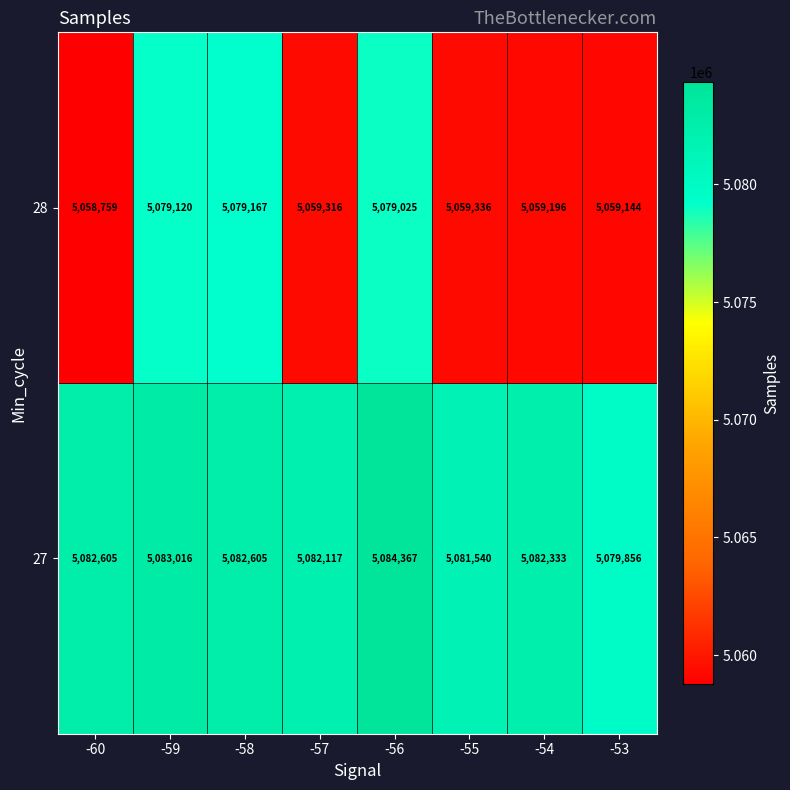

What is the difference between the second highest and second lowest values in the 27 series?

1476